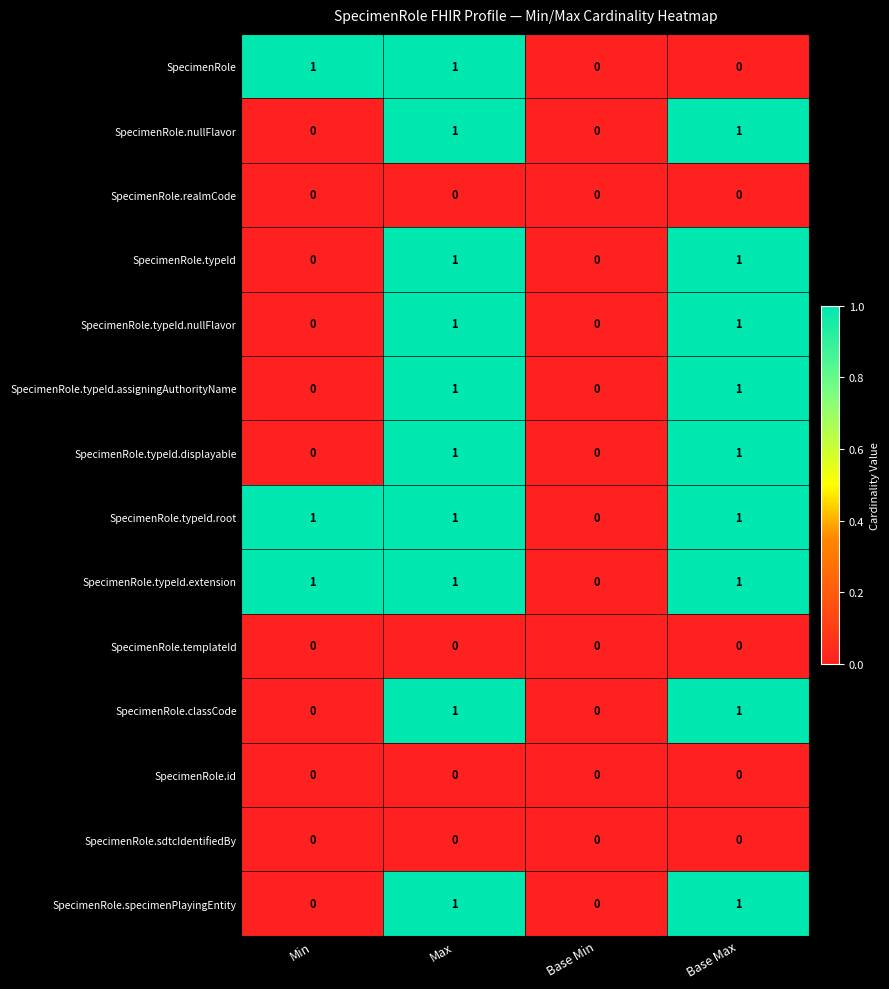

Between Max and Base Max, which series saw the biggest shift?

SpecimenRole